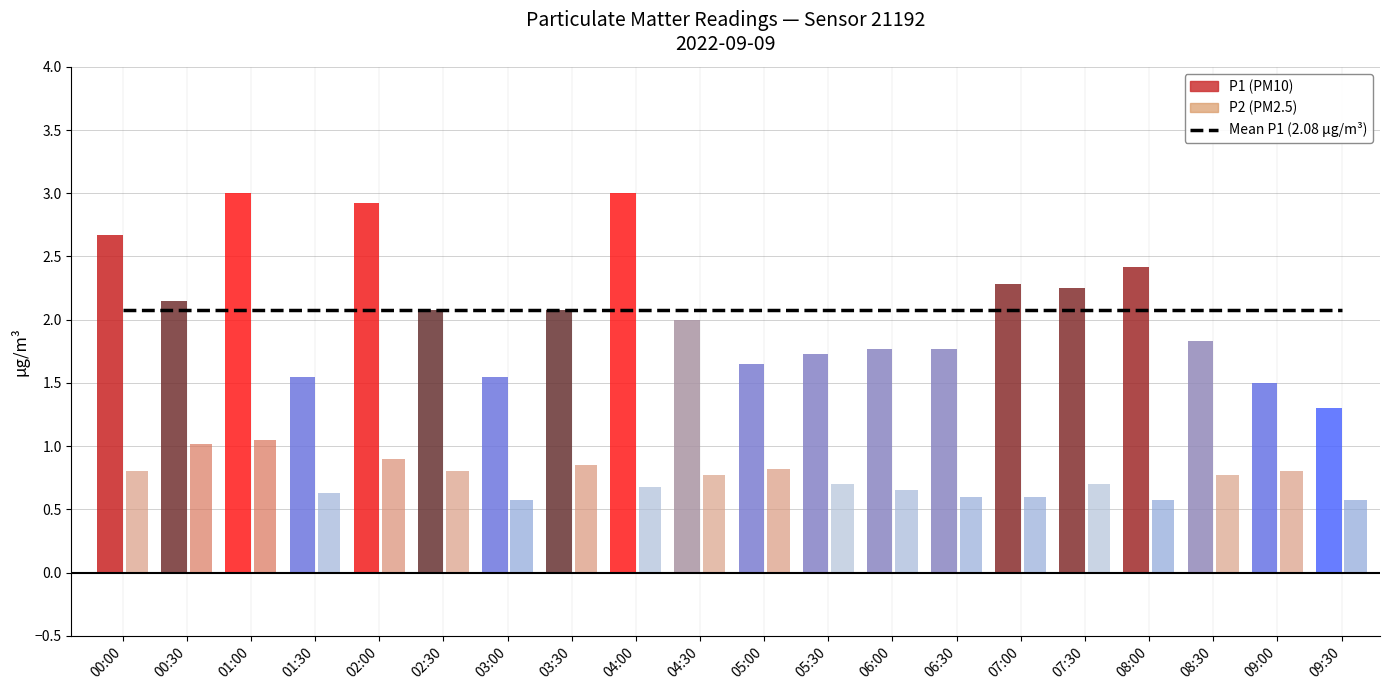

What is the sum of all P2 values?

14.8